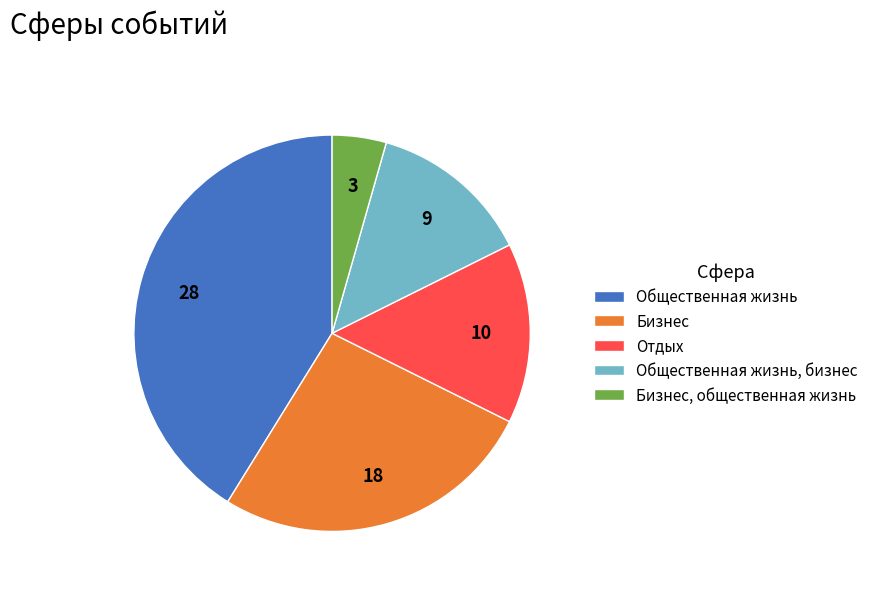

What is the smallest slice in the pie chart?

Бизнес, общественная жизнь